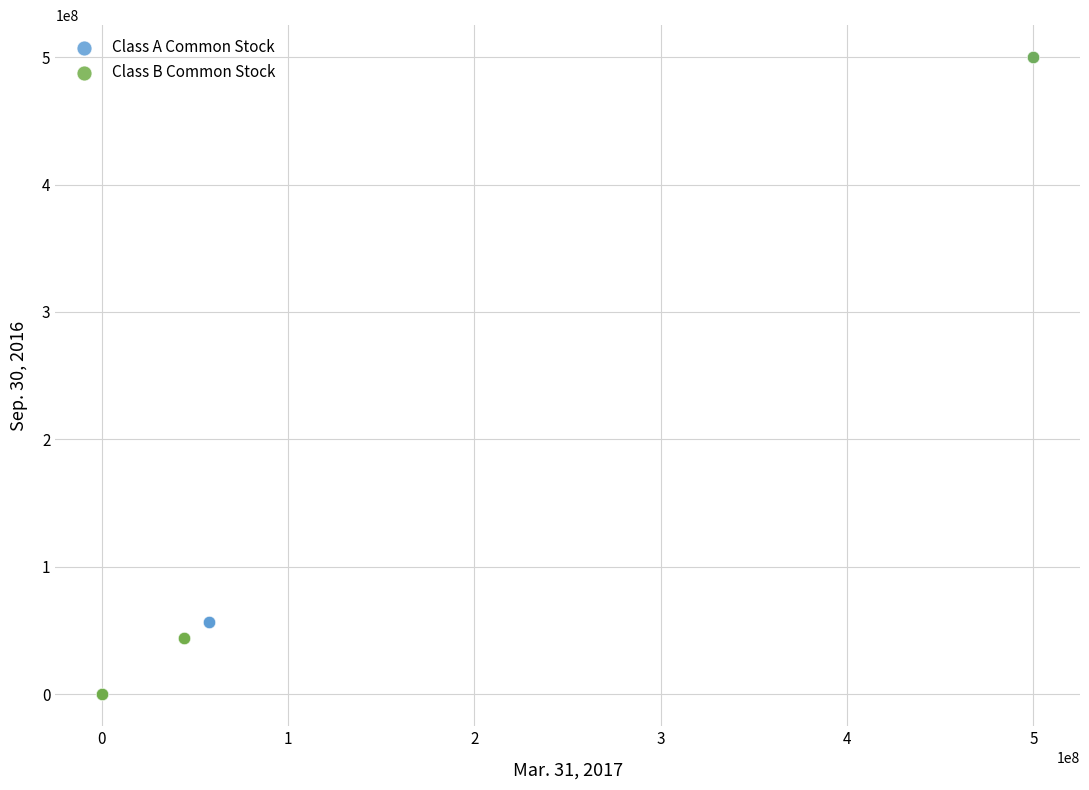

What are all the series names shown in the legend?

Class A Common Stock, Class B Common Stock